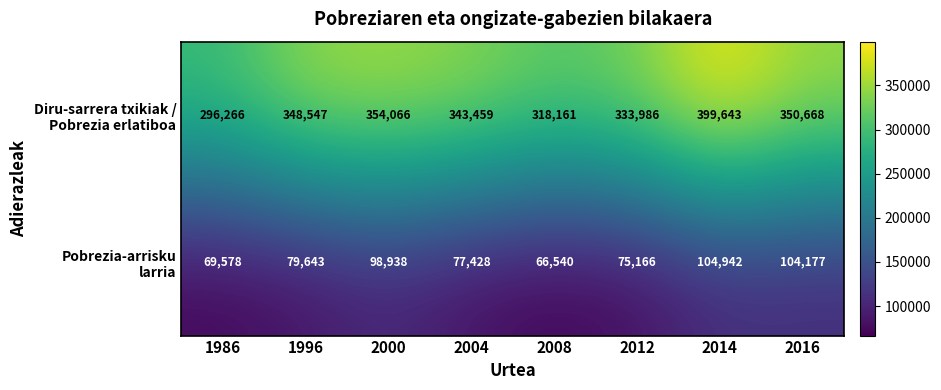

At which category does the chart reach its minimum across all series?

2008